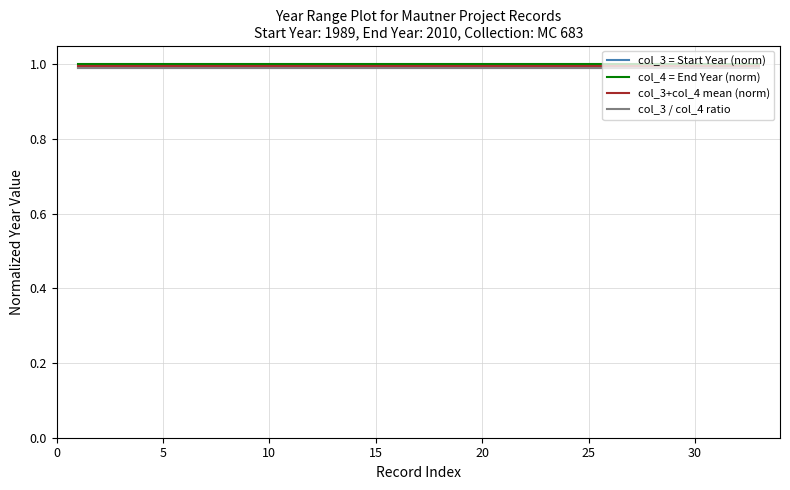

True or false: col_3 / col_4 ratio and col_3+col_4 mean (norm) intersect in this chart.

False